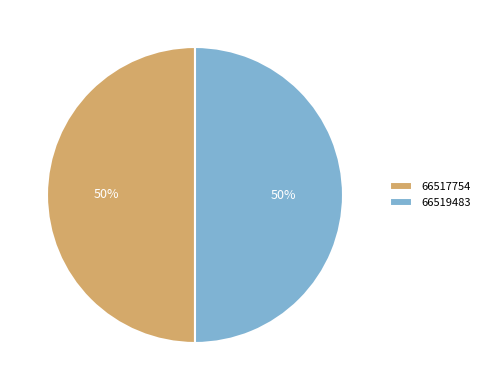

To the nearest percent, what portion does 66517754 represent?

50%